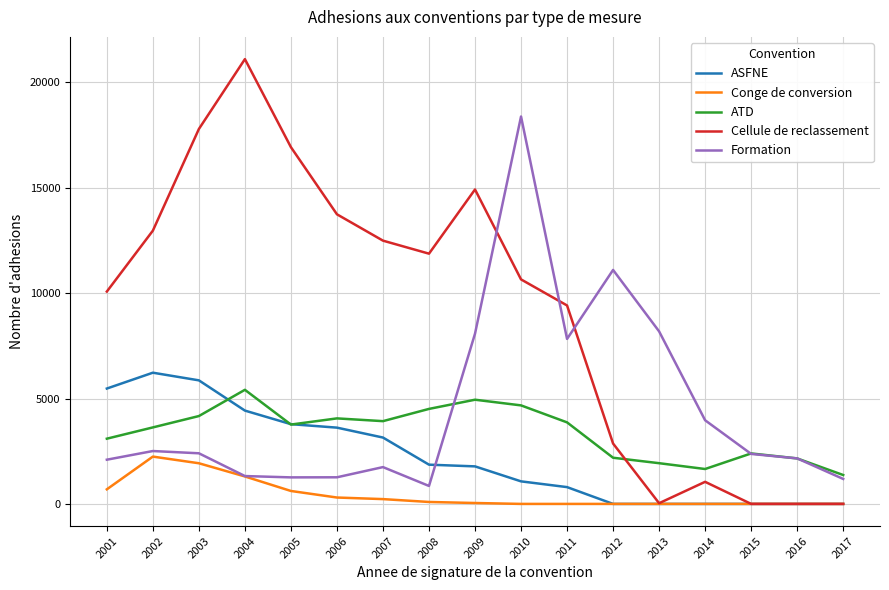

What is the difference between the highest and lowest values at 2016?

2160